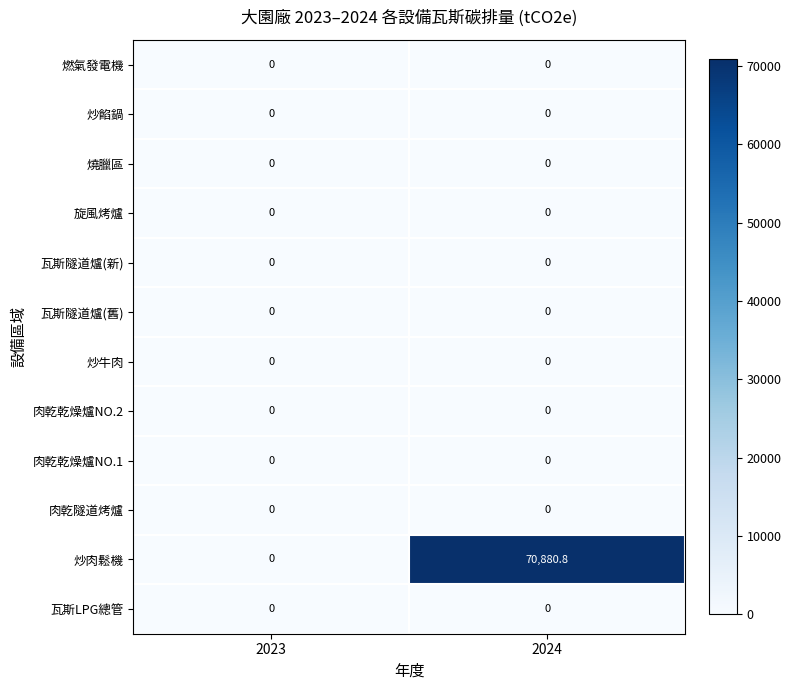

Reading left to right, extract all data points from this chart.

燃氣發電機: 0.0	0.0
炒餡鍋: 0.0	0.0
燒臘區: 0.0	0.0
旋風烤爐: 0.0	0.0
瓦斯隧道爐(新): 0.0	0.0
瓦斯隧道爐(舊): 0.0	0.0
炒牛肉: 0.0	0.0
肉乾乾燥爐NO.2: 0.0	0.0
肉乾乾燥爐NO.1: 0.0	0.0
肉乾隧道烤爐: 0.0	0.0
炒肉鬆機: 0.0	70880.8
瓦斯LPG總管: 0.0	0.0